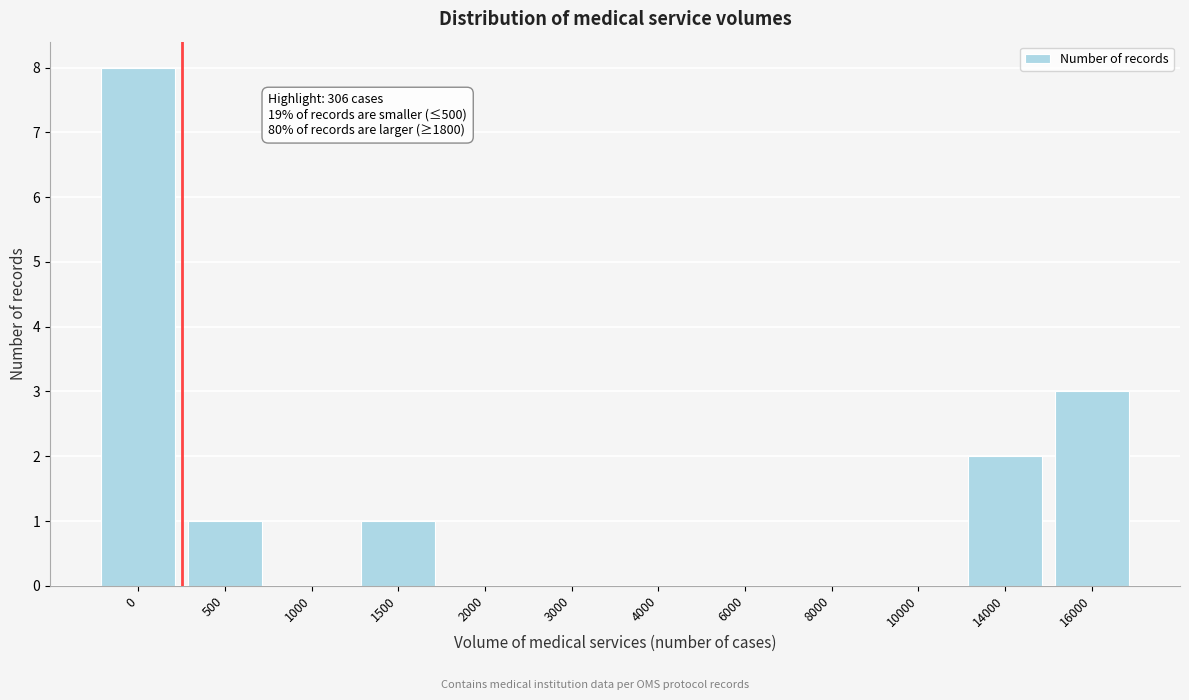

Reading left to right, transcribe all the data shown in this chart.

0=8	500=1	1000=0	1500=1	2000=0	3000=0	4000=0	6000=0	8000=0	10000=0	14000=2	16000=3